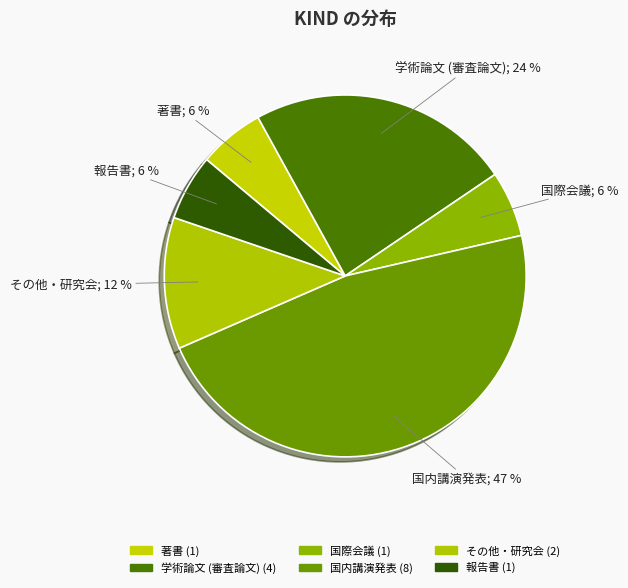

Which category has the smallest portion of the pie?

著書